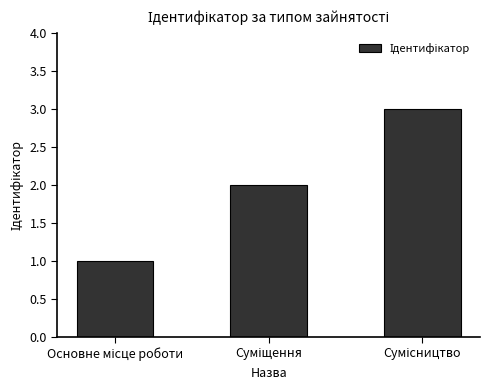

What is the minimum value shown in the chart?

1